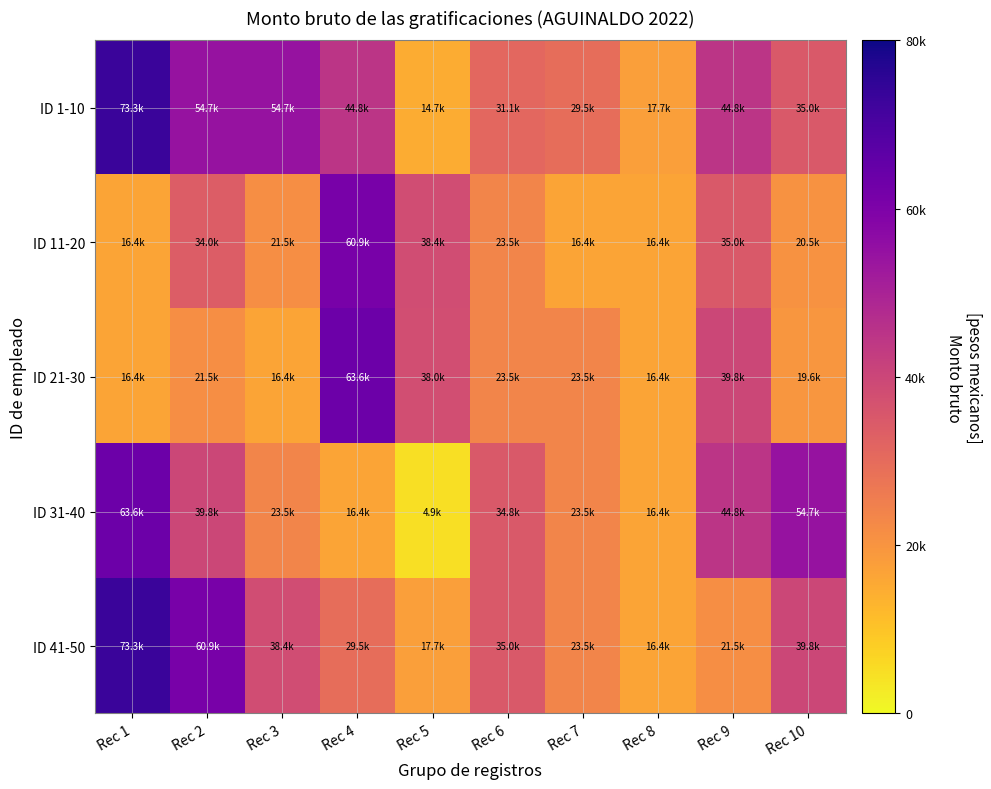

How many series are shown in this chart?

5